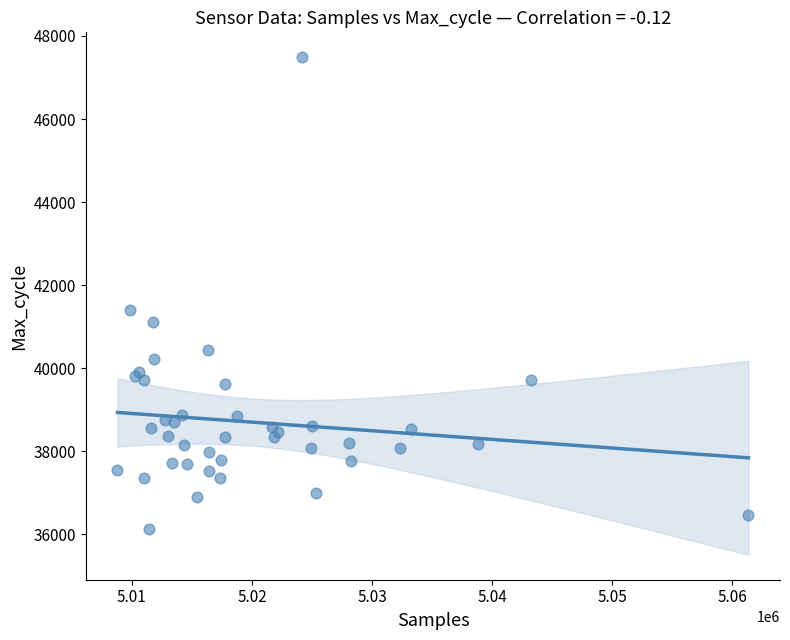

What Y value in the scatter plot is closest to 41803?

41401